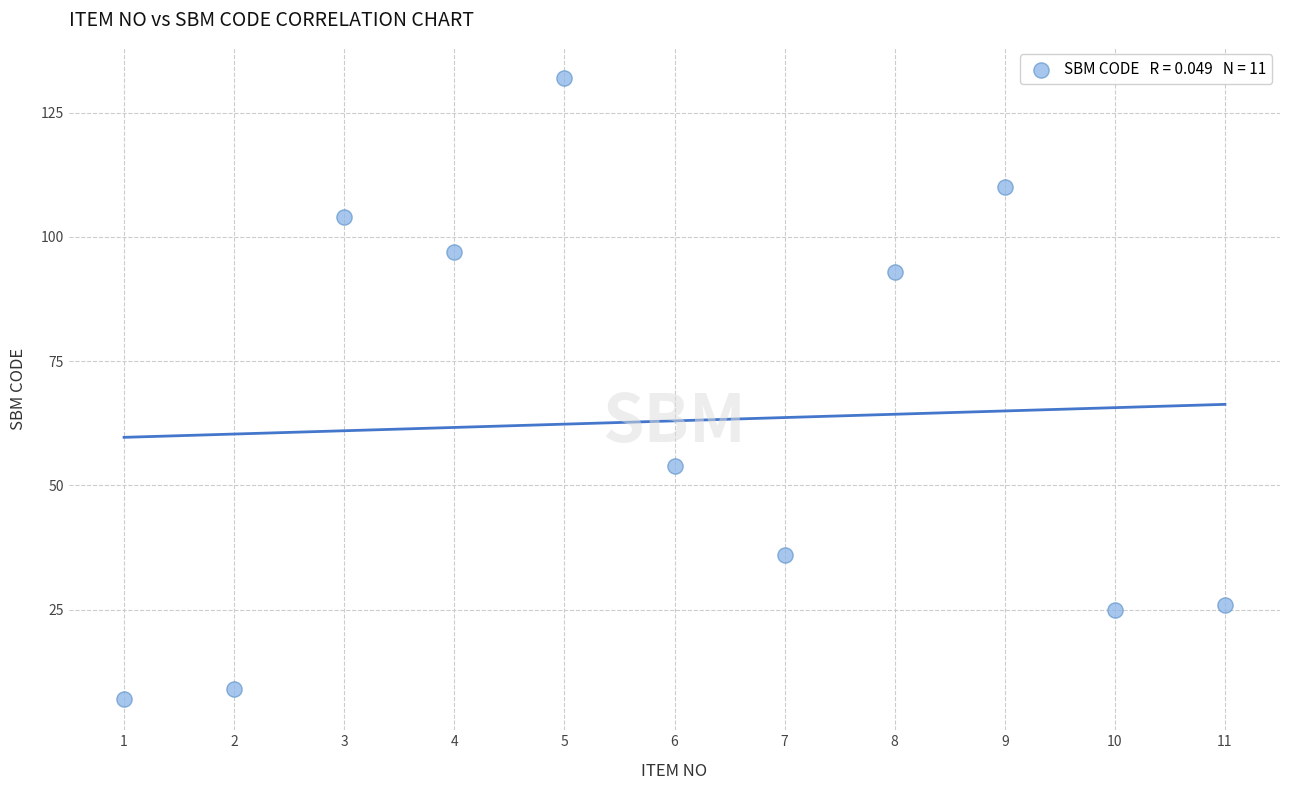

What is the average Y value?

63